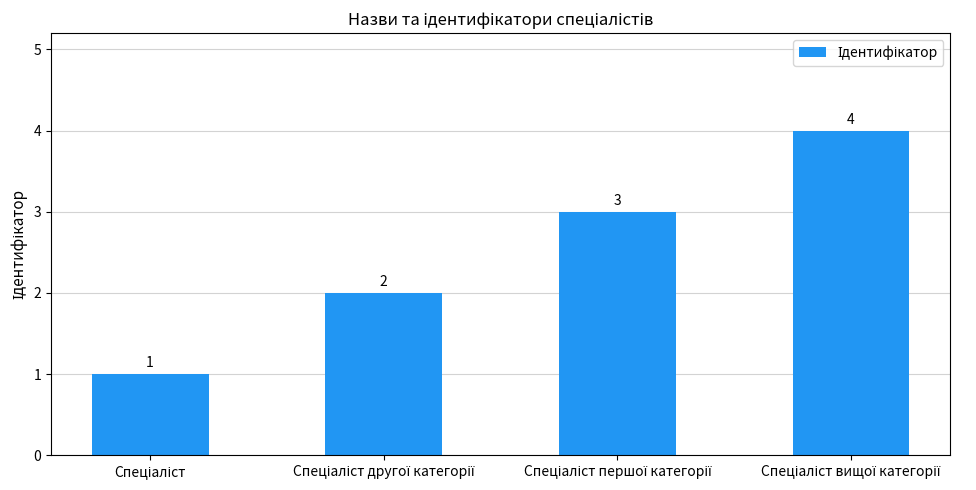

What is the maximum value shown in the chart?

4